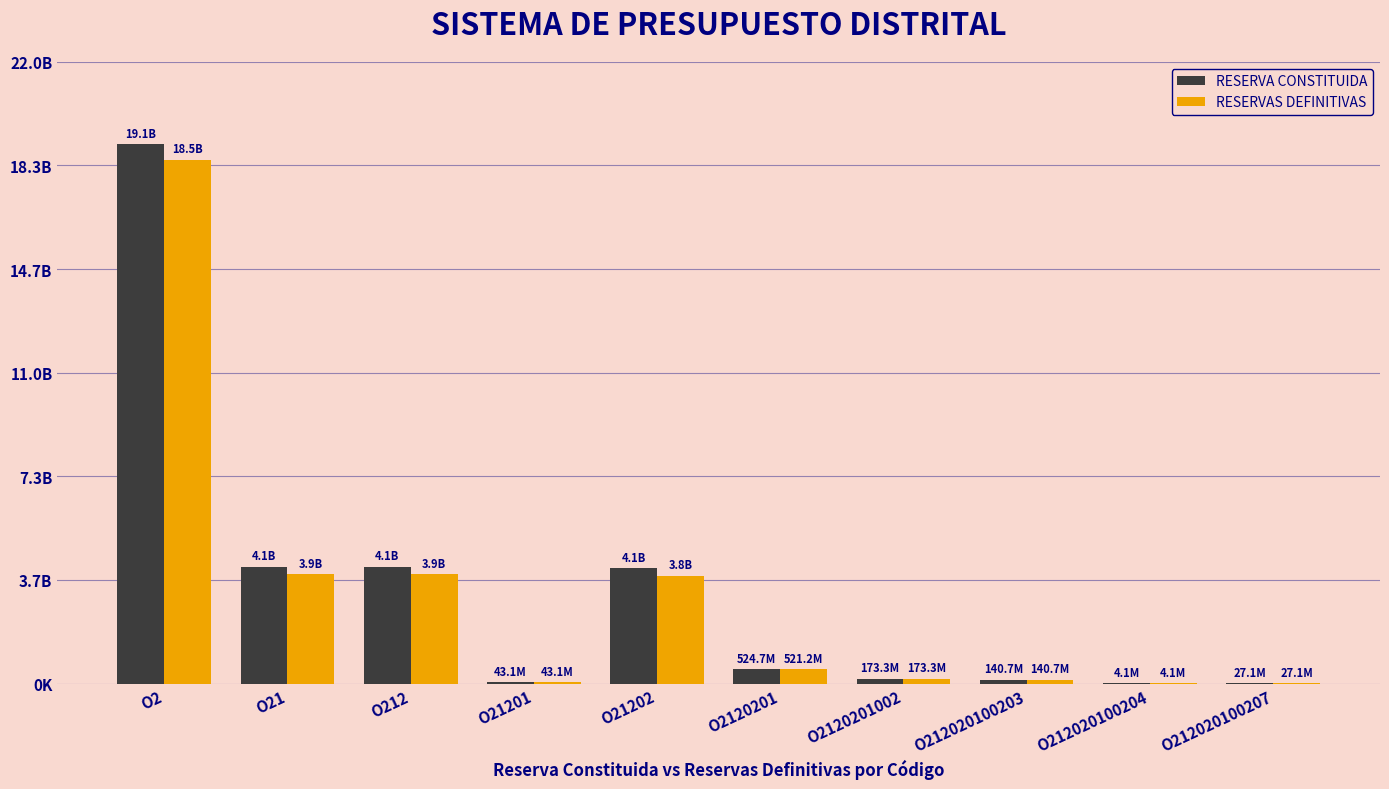

What are all the series names shown in the legend?

RESERVA CONSTITUIDA, RESERVAS DEFINITIVAS